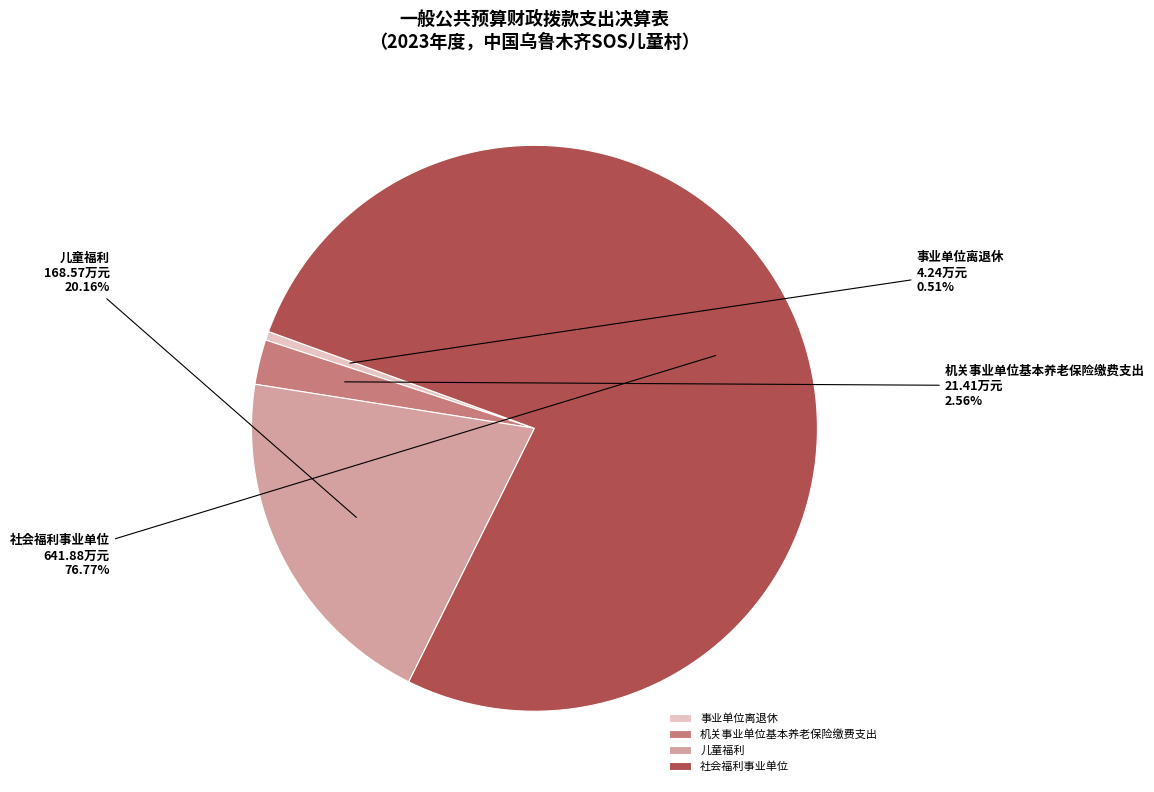

To the nearest percent, what portion does 儿童福利 represent?

20%